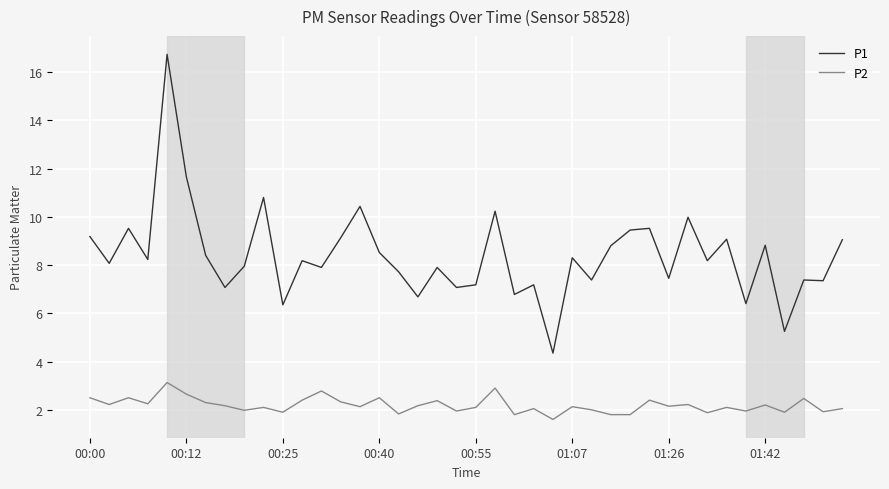

Which series has the widest spread of values?

P1